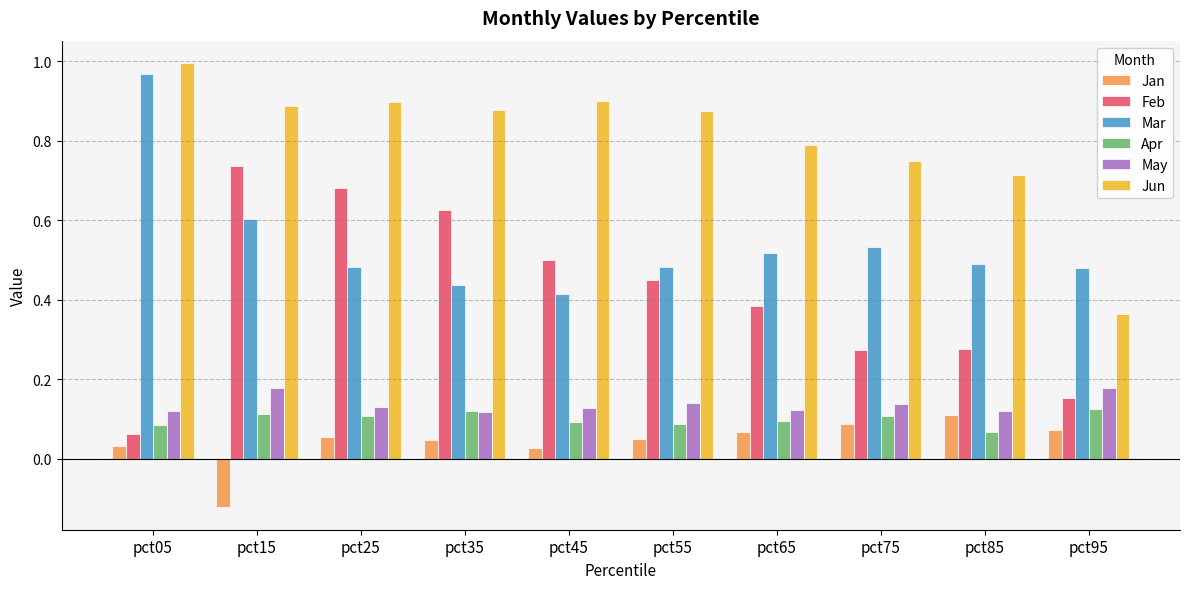

How many distinct data groups are displayed?

6